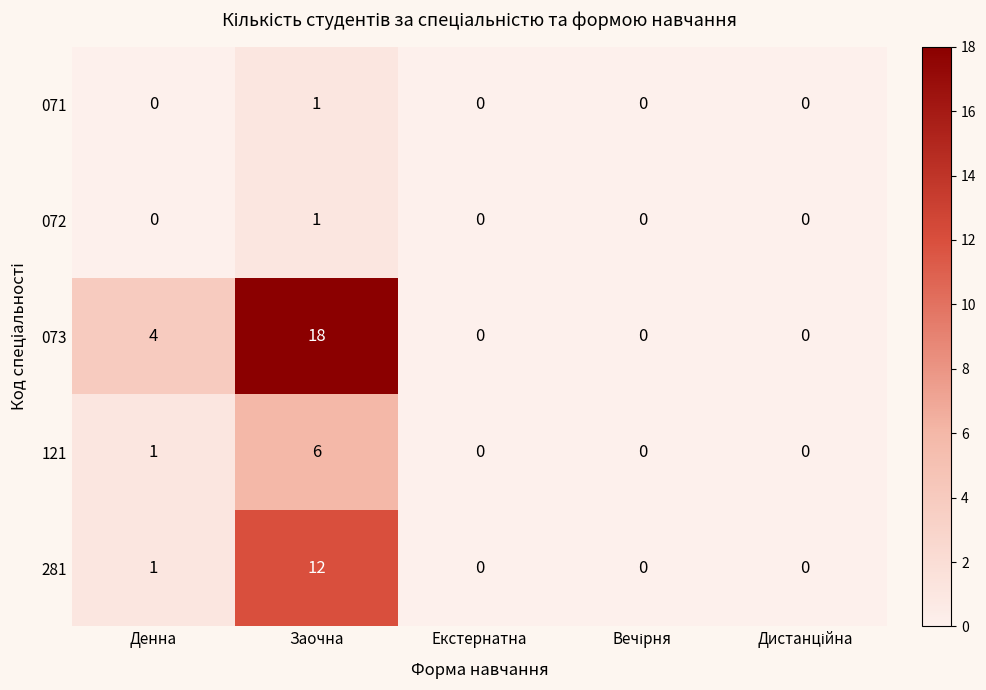

Which series has the largest range (max minus min)?

073